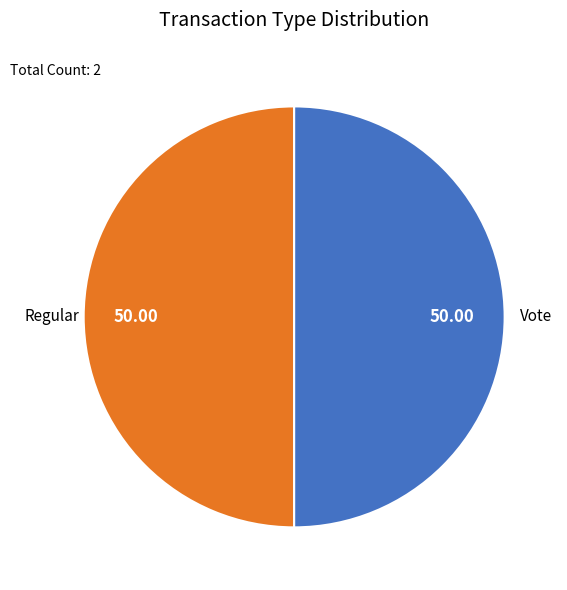

Do Vote and Regular together represent more than half of the pie?

Yes